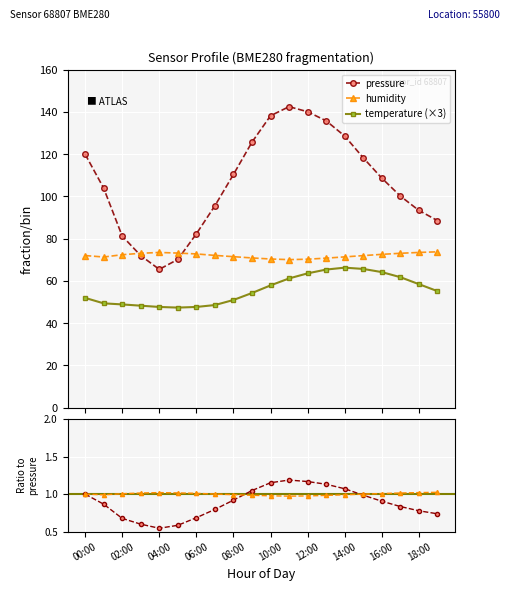

What are all the series names shown in the legend?

pressure, humidity, temperature